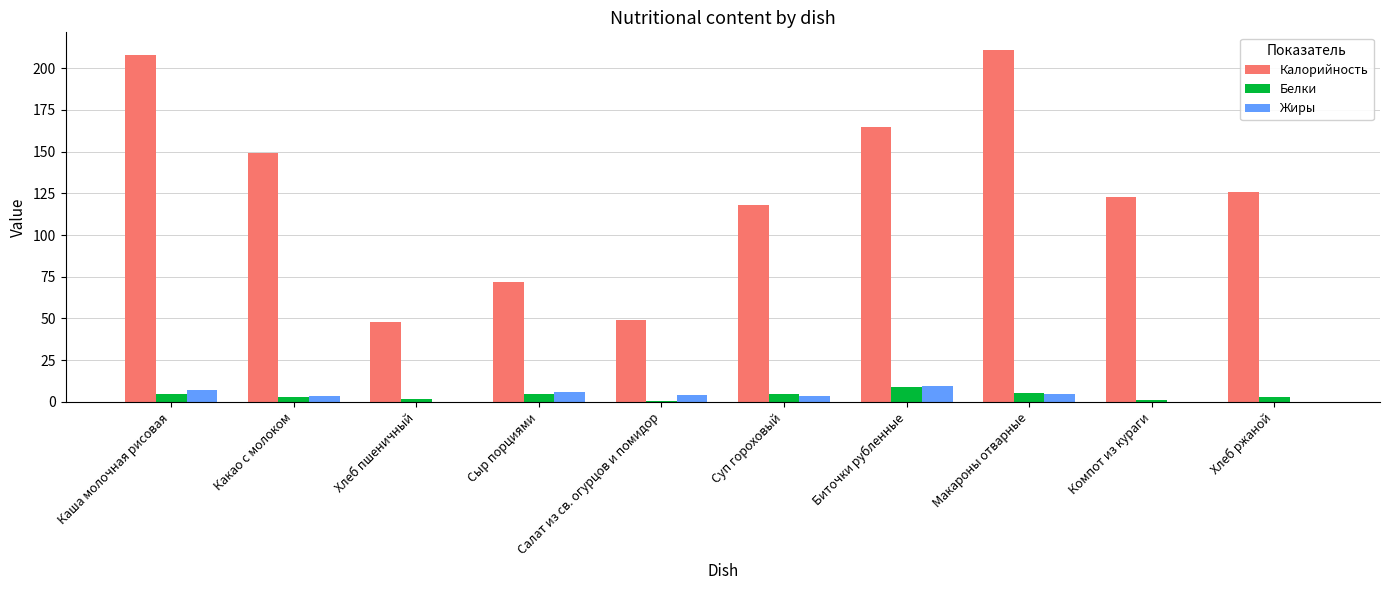

How many groups of bars are there?

10